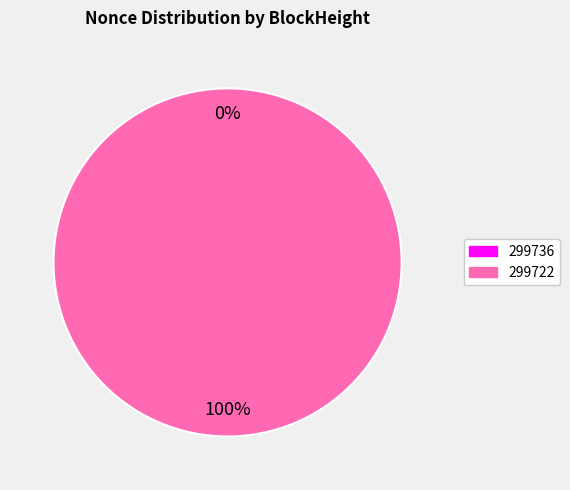

Which category accounts for the majority?

299722